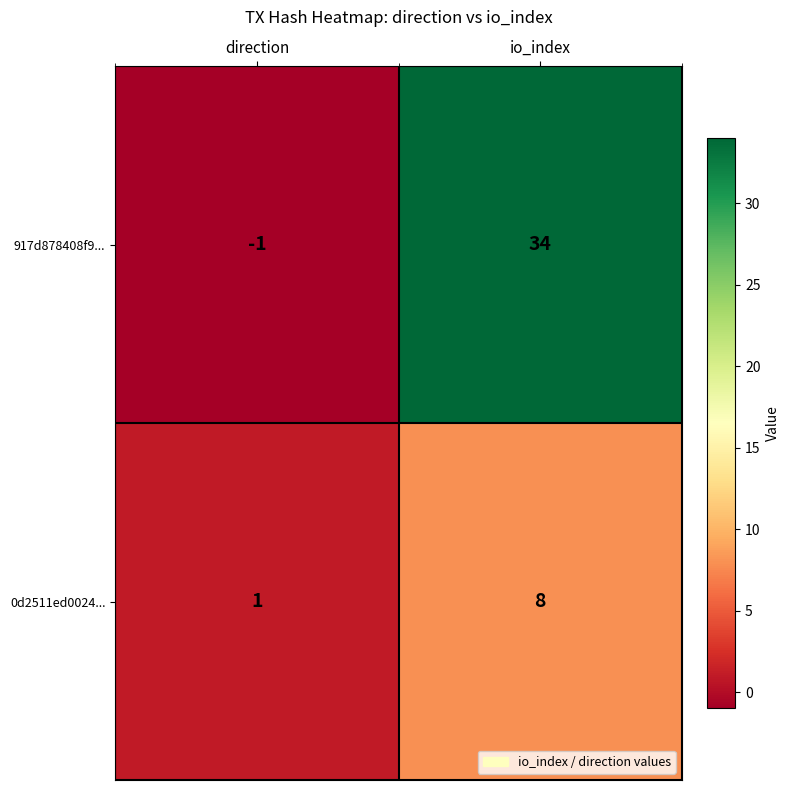

Reading left to right, transcribe all the data shown in this chart.

917d878408f9...: -1	34
0d2511ed0024...: 1	8